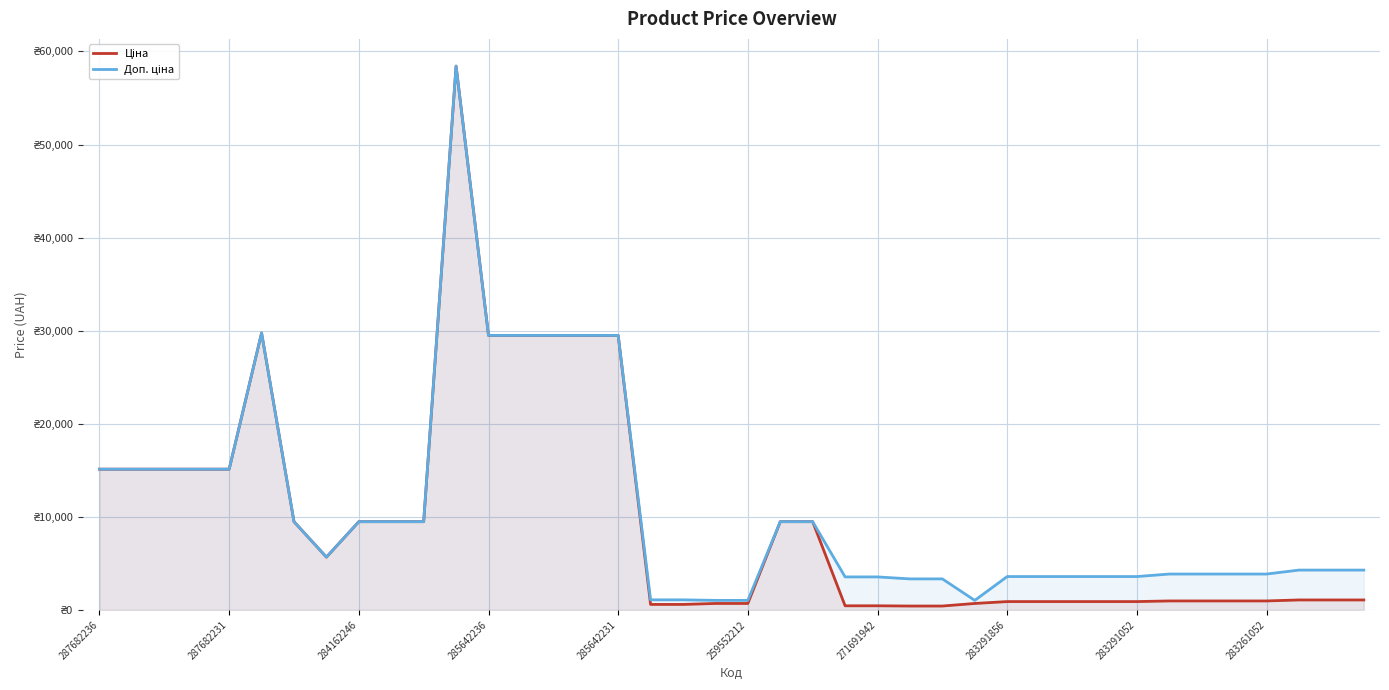

Which series has the widest spread of values?

Ціна